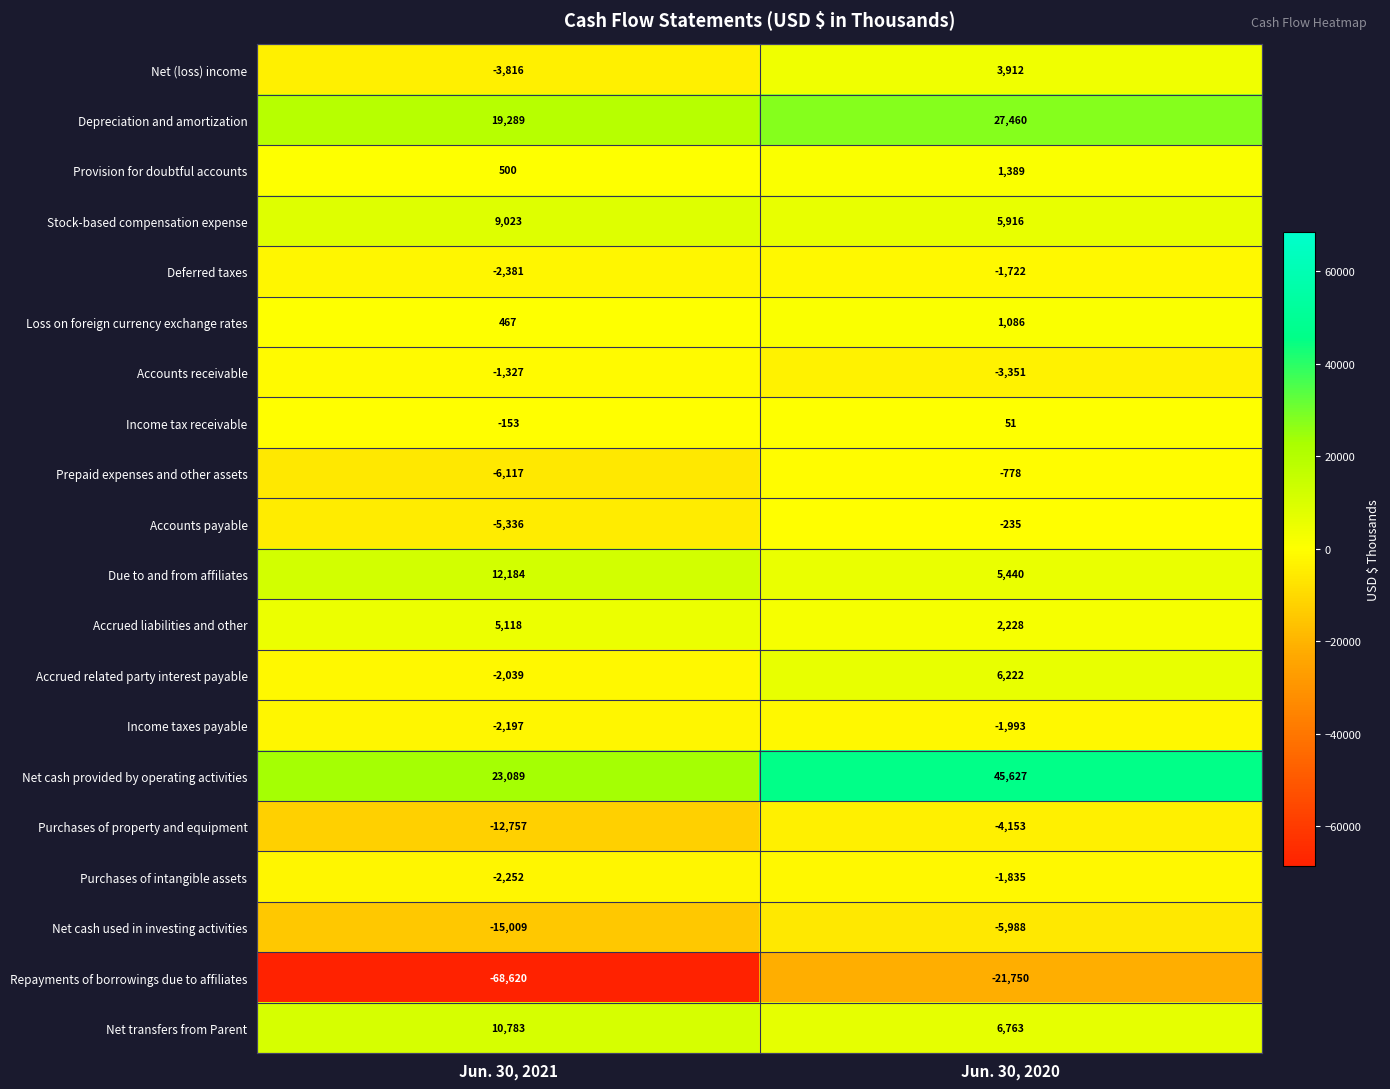

Which series has the largest total across all categories?

Net cash provided by operating activities